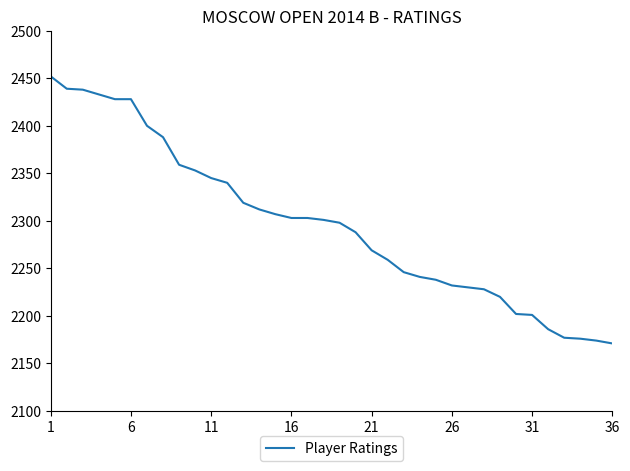

What is the average value?

2297